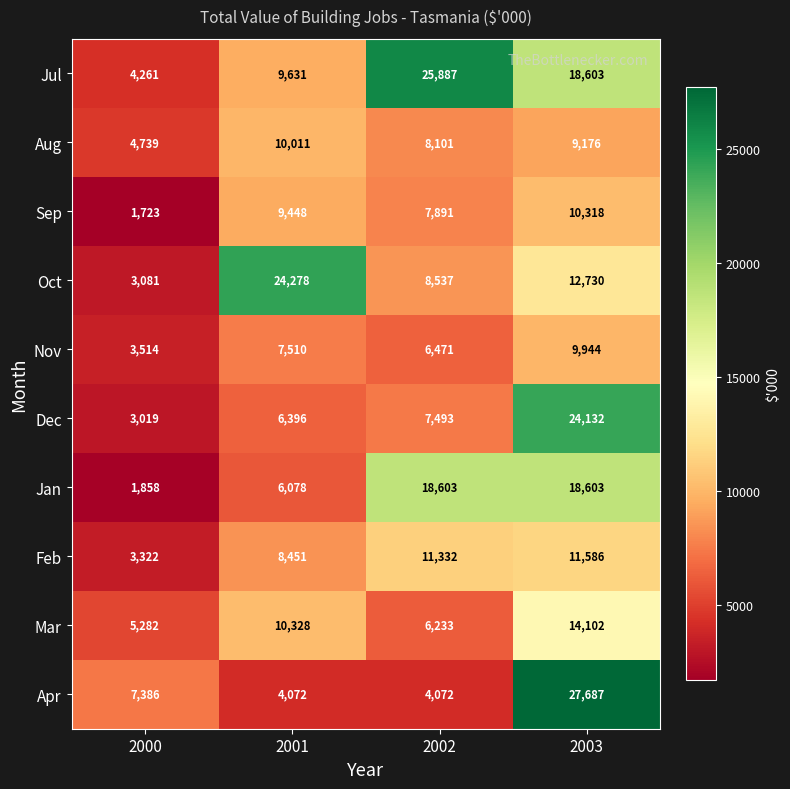

Is it true that Aug equals 4457 at 2003?

False